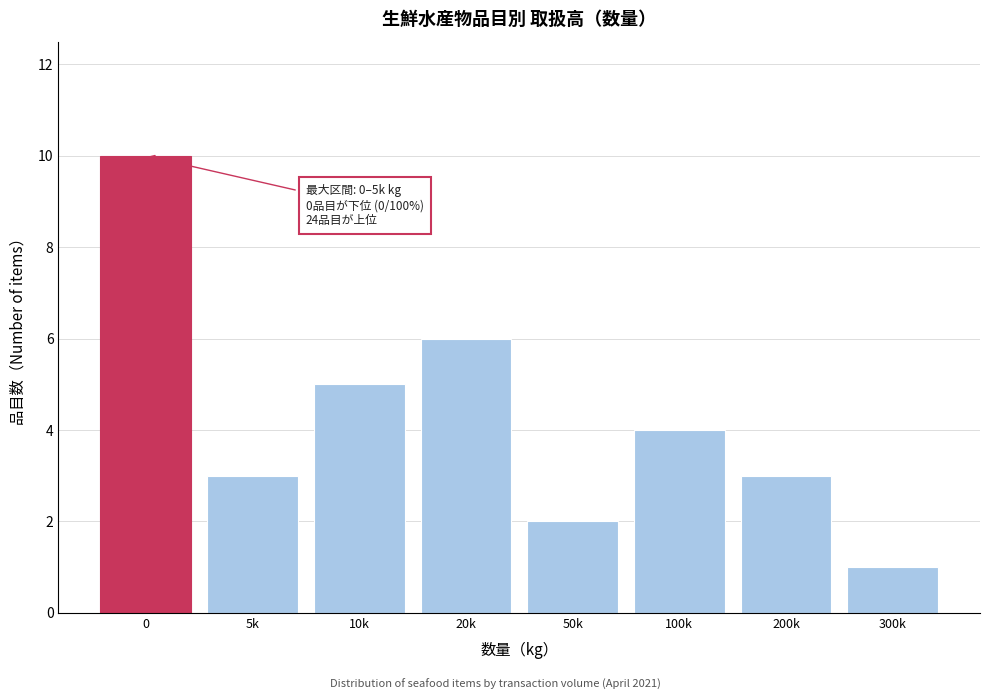

Reading left to right, list all the values displayed in this chart.

0=10	5k=3	10k=5	20k=6	50k=2	100k=4	200k=3	300k=1